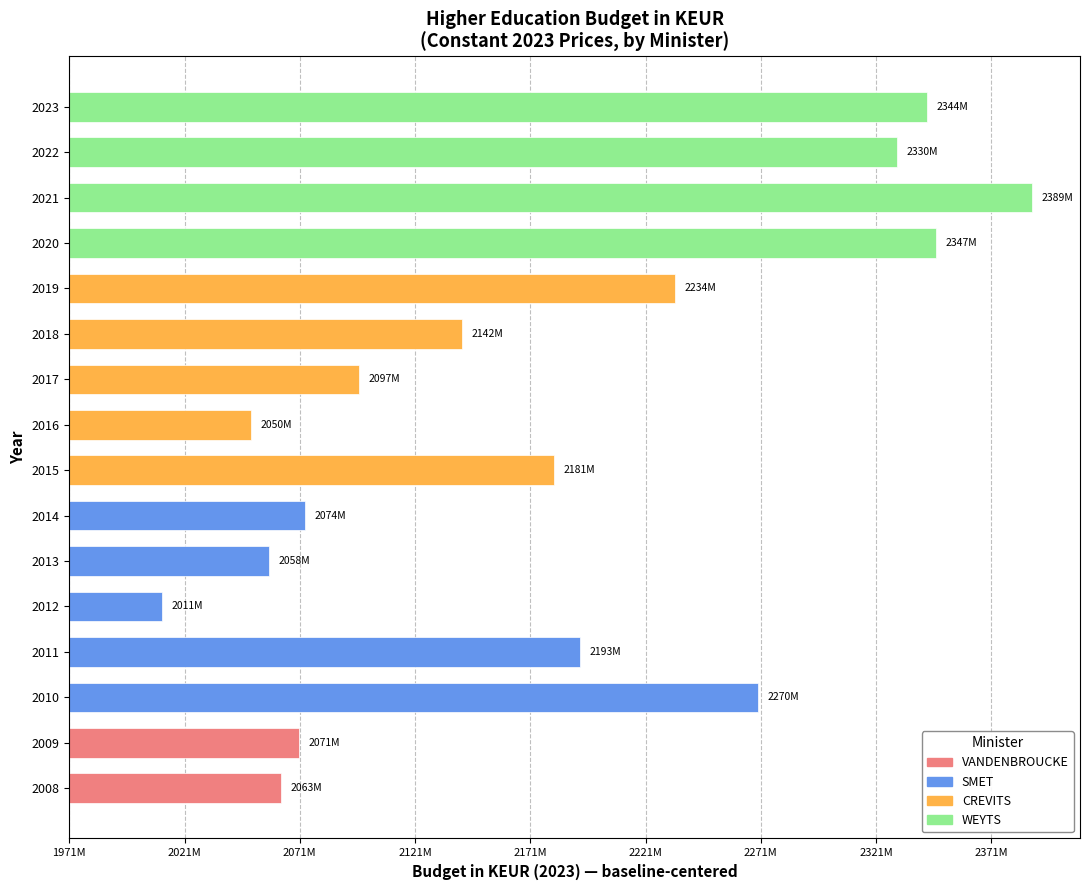

What is the greatest value displayed?

417615.5